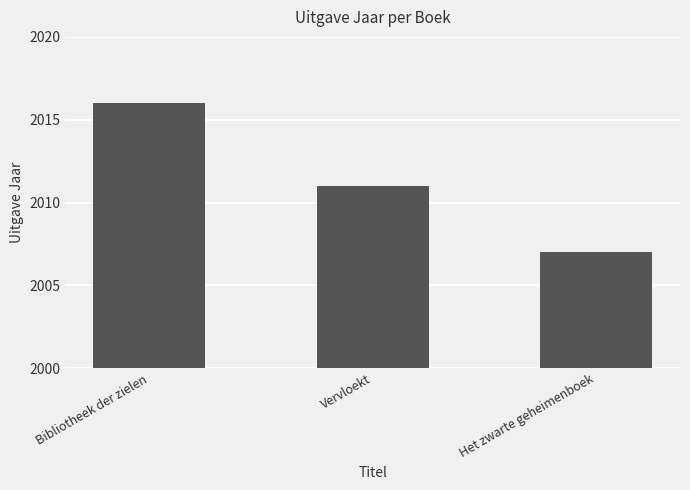

What is the label of the 2nd bar from the left?

Vervloekt